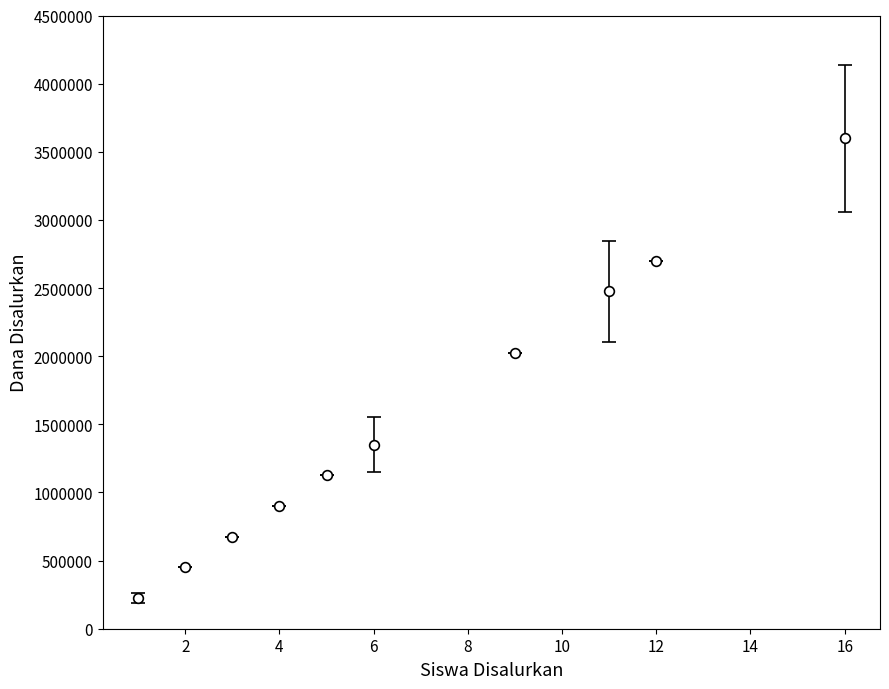

What is the smallest value displayed?

225000